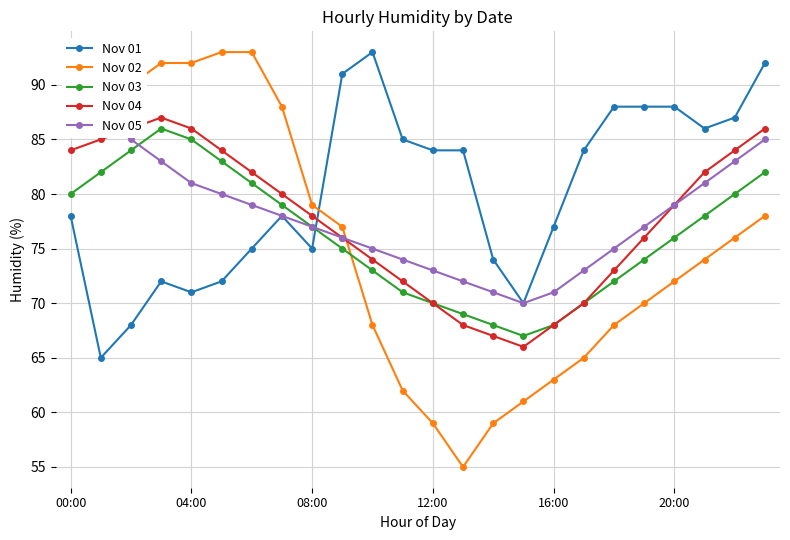

At which category is the sum across all series the highest?

00:00